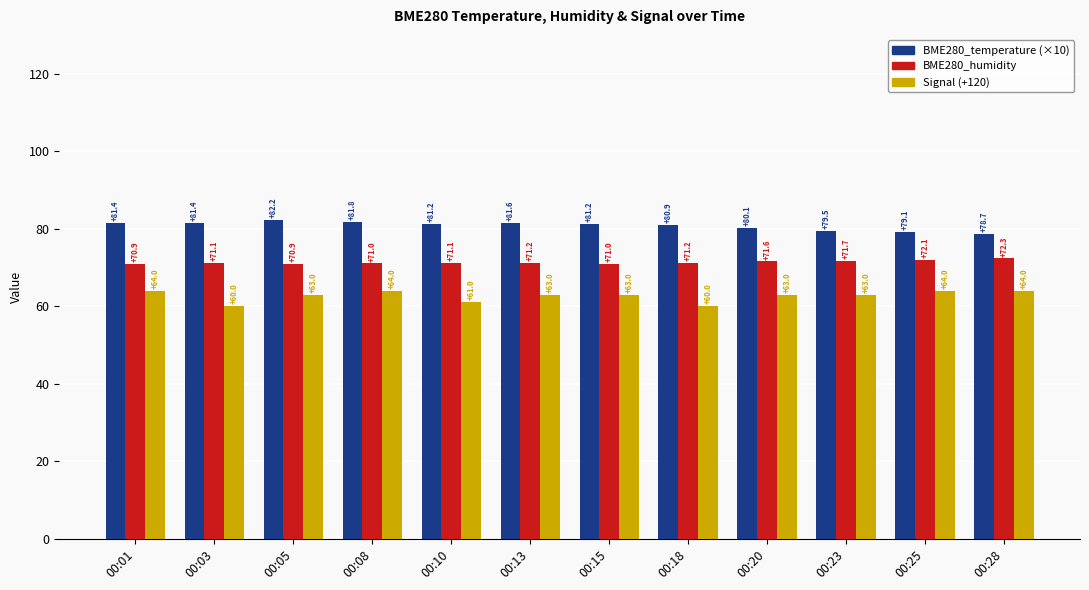

Is it true that Signal (+120) equals 63.0 at 00:13?

True